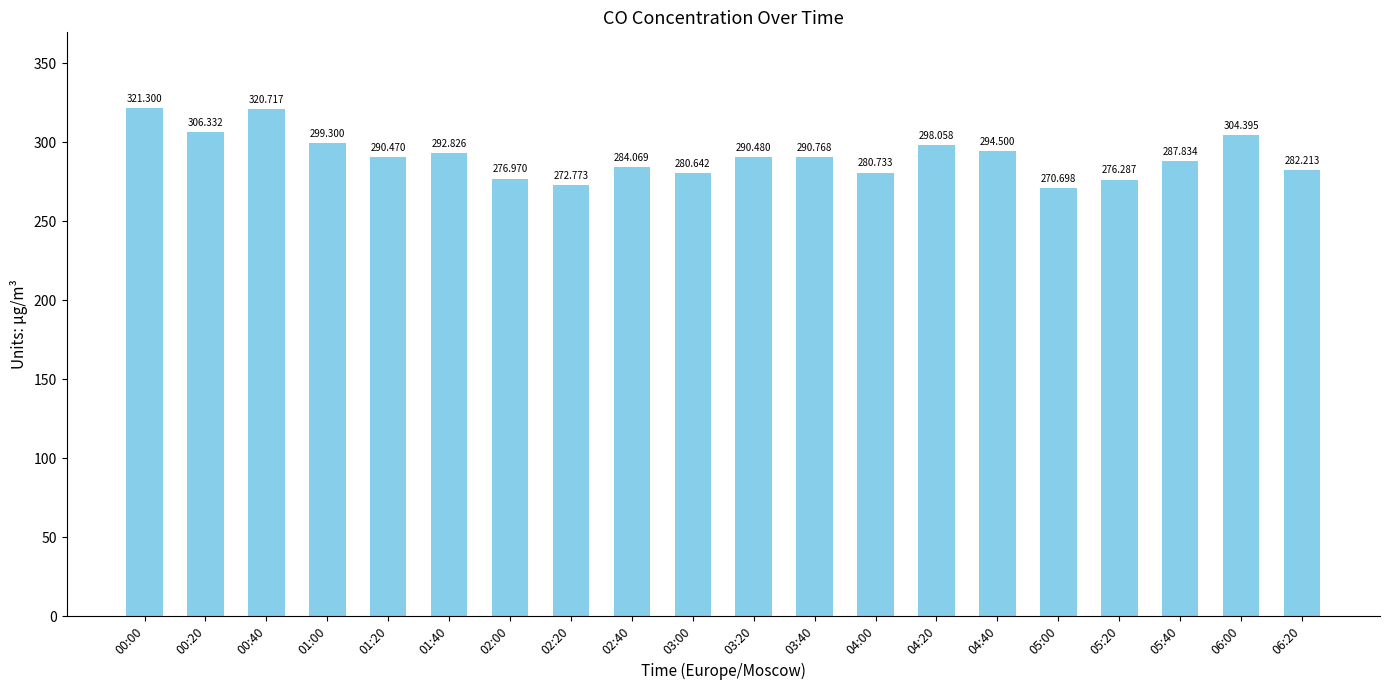

What is the greatest value displayed?

321.3